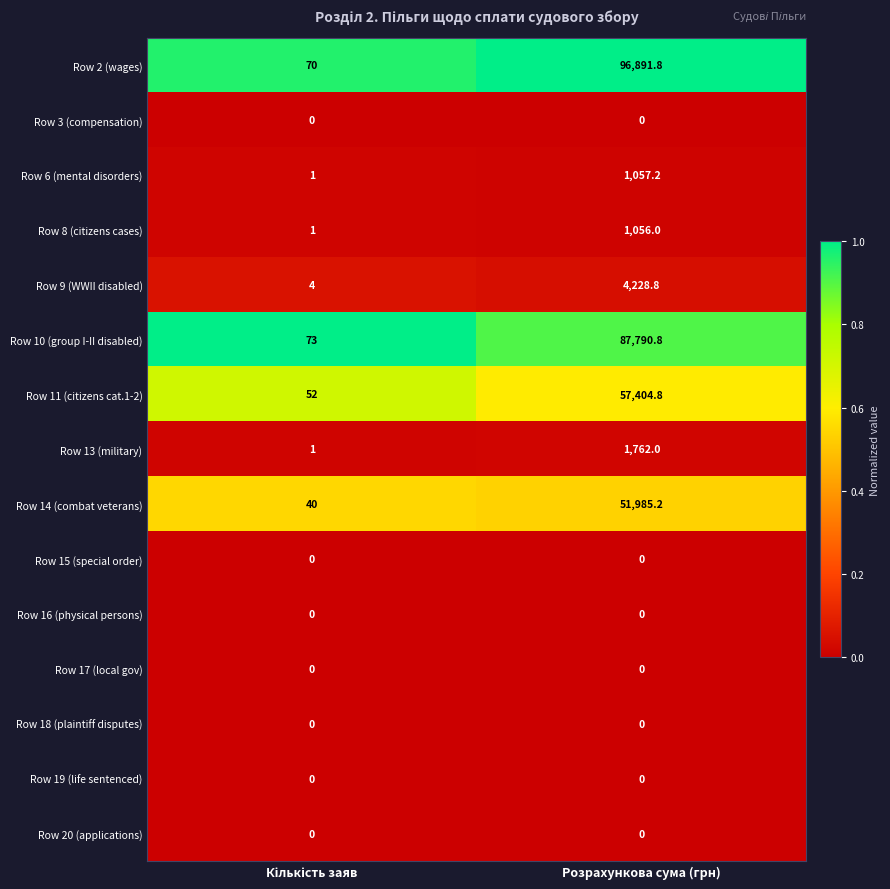

At how many categories does at least one series exceed 0?

2